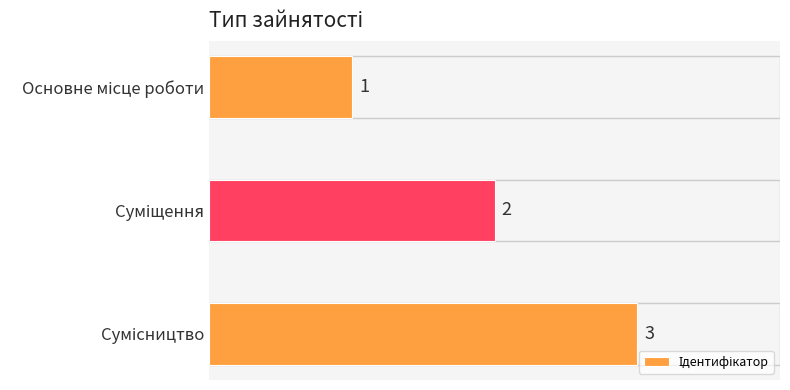

How many series are shown in this chart?

1